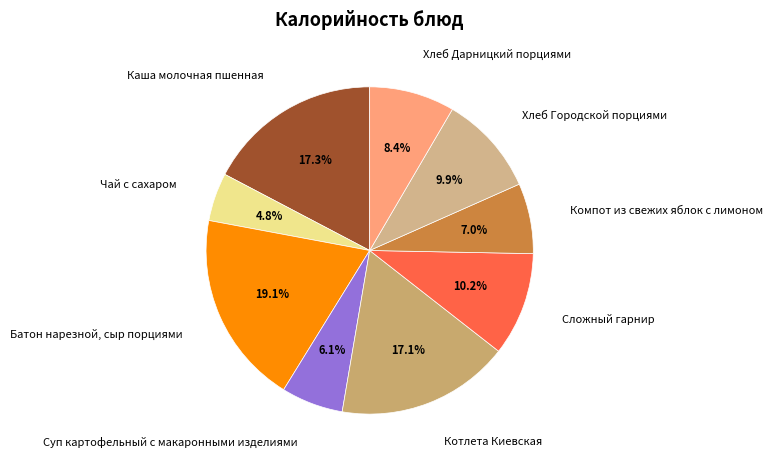

To the nearest percent, what portion does Суп картофельный с макаронными изделиями represent?

6%